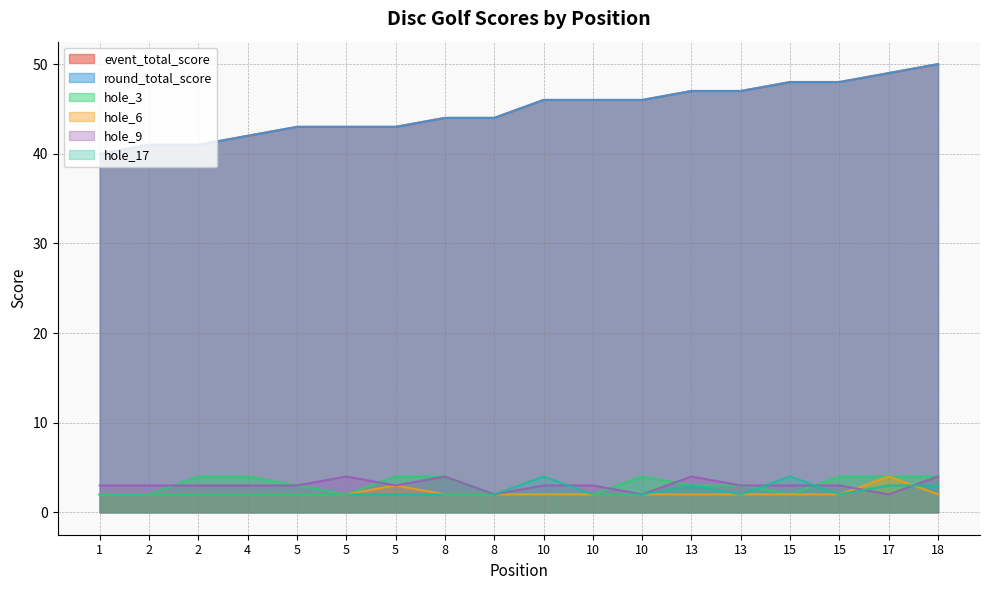

True or false: hole_3 has more than 2 interior local peaks.

False